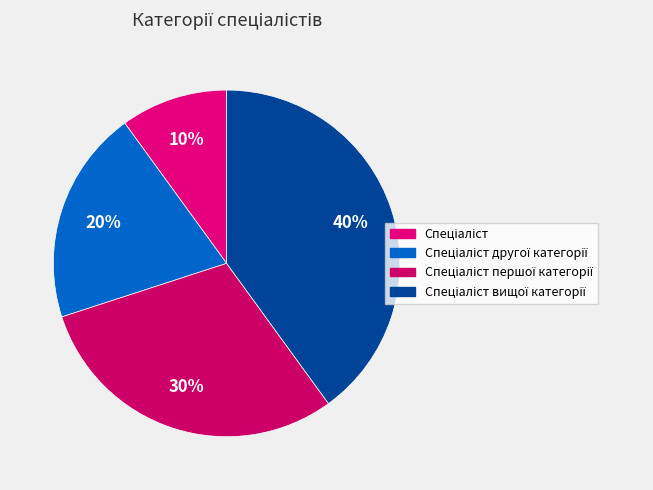

Does Спеціаліст вищої категорії represent more than half of the total?

No